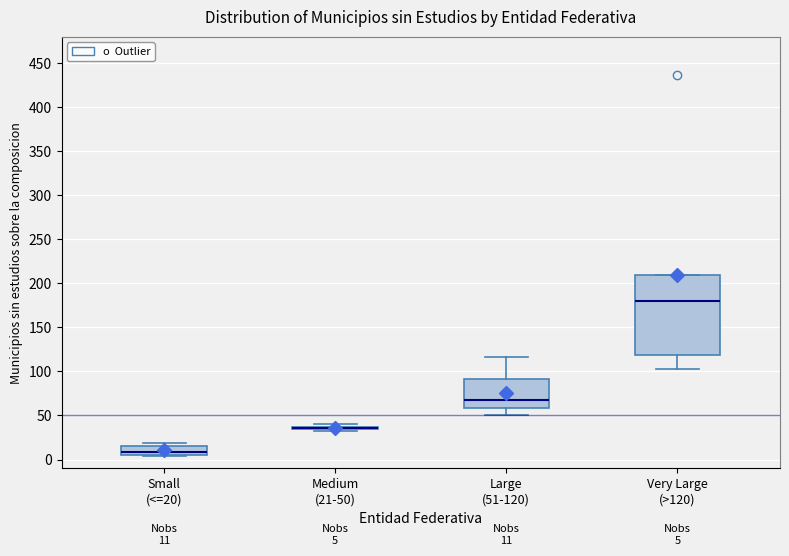

Which box is the tallest, from its lower edge to its upper edge?

Very Large (>120)